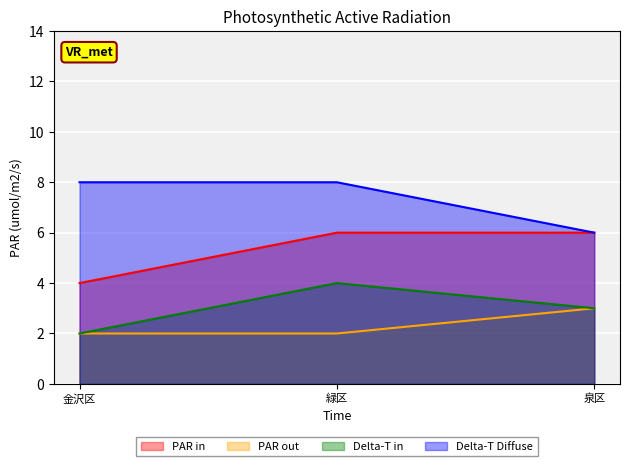

Which label corresponds to the largest value in the chart?

金沢区